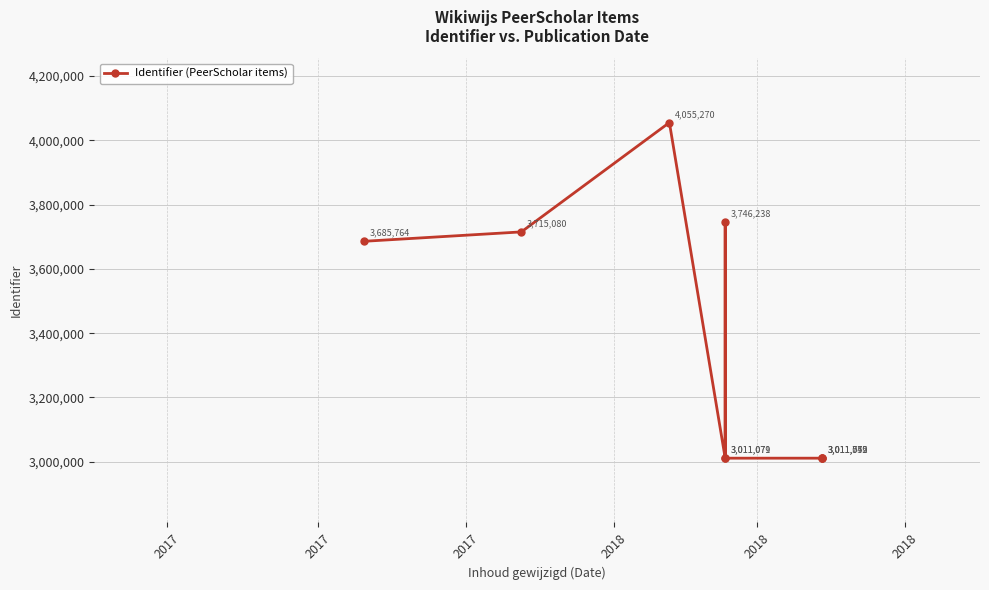

Which category has the lowest value across all series?

2018